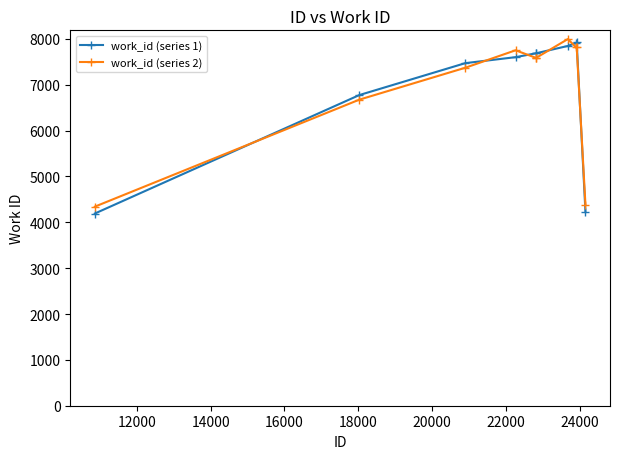

At how many categories does at least one series exceed 4615?

8